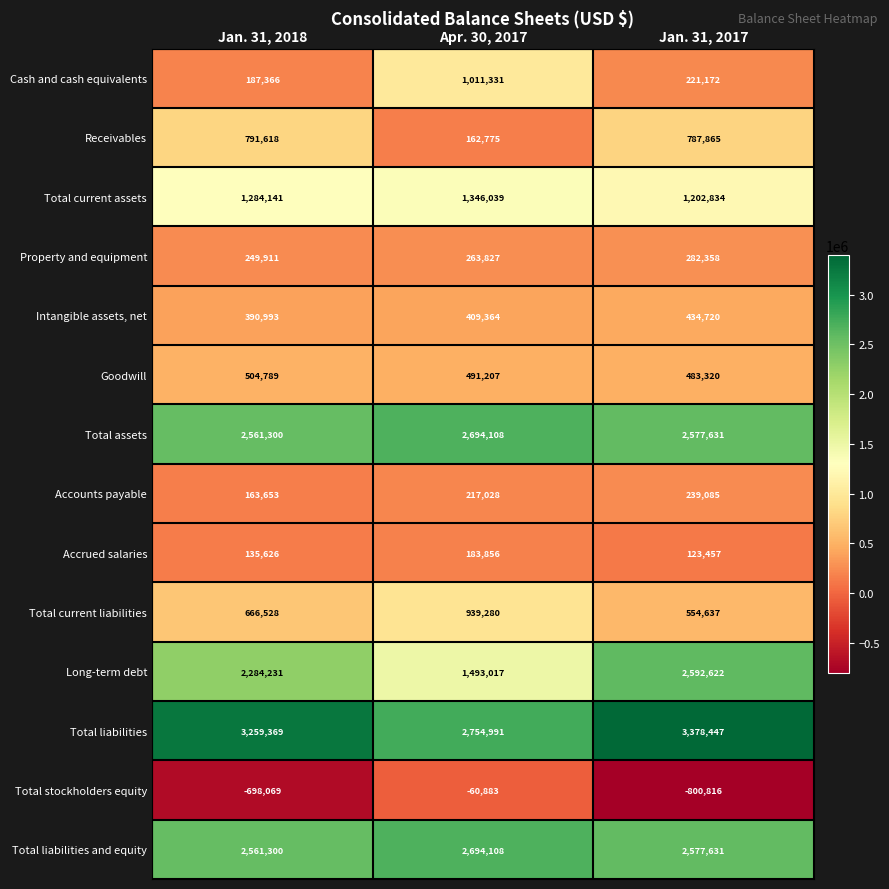

At which category does the chart reach its peak across all series?

Jan. 31, 2017